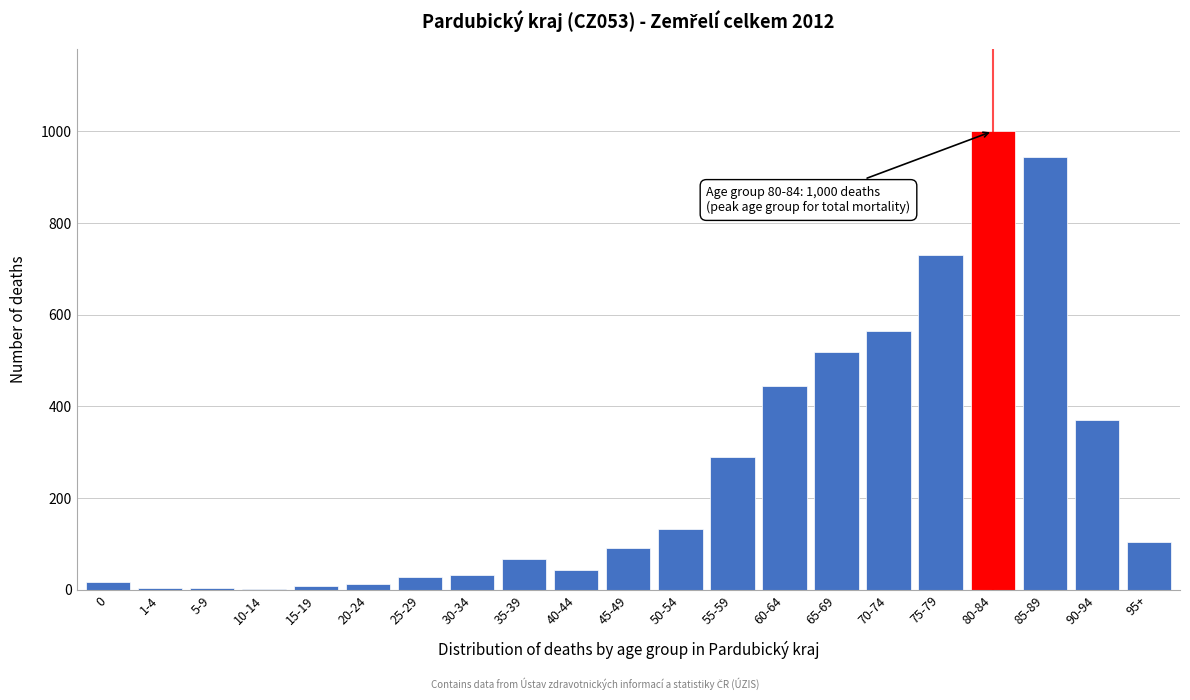

True or false: the data shows 151 at 95+.

False